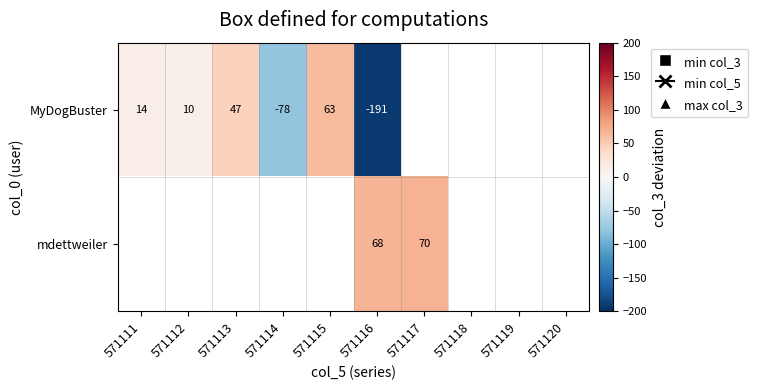

List the series in order of their overall mean, lowest first.

MyDogBuster, mdettweiler